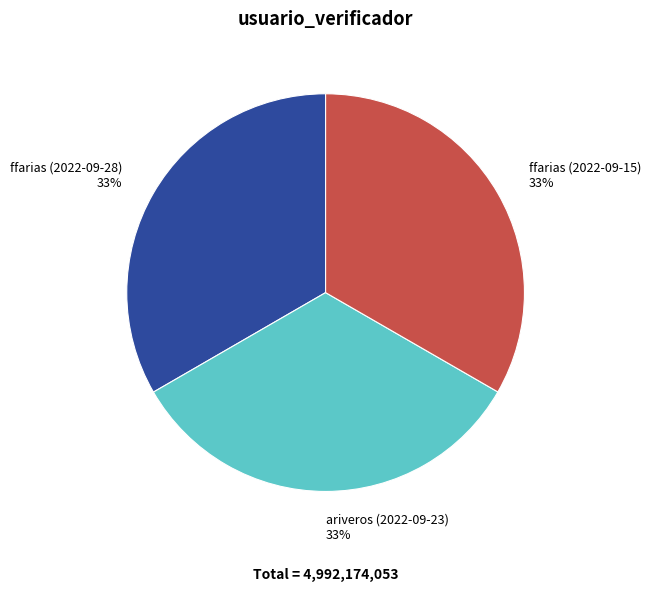

Combined, do ffarias (2022-09-28) and ffarias (2022-09-15) account for over 50%?

Yes